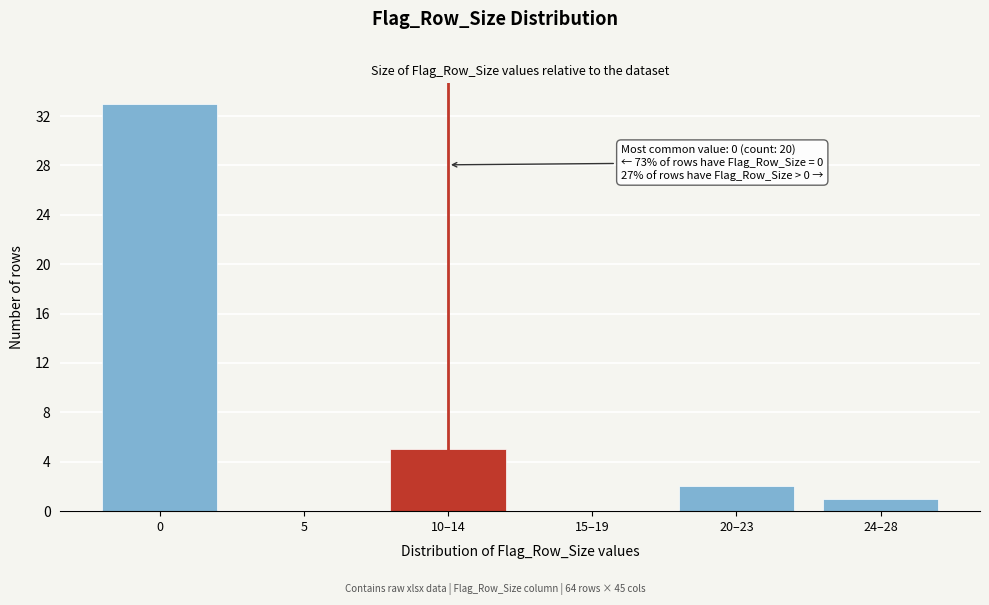

Reading left to right, extract all data points from this chart.

0=33	5=0	10–14=5	15–19=0	20–23=2	24–28=1